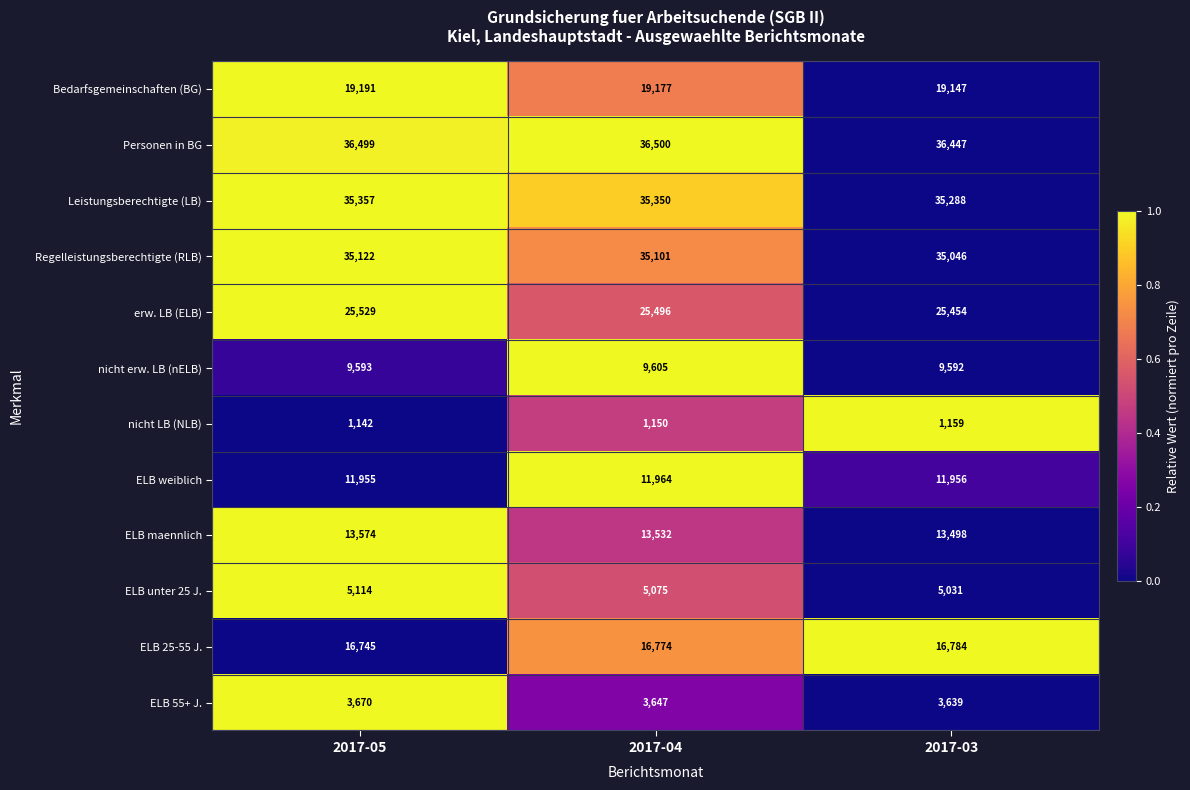

List the series in order of their peak value, highest first.

Personen in BG, Leistungsberechtigte (LB), Regelleistungsberechtigte (RLB), erw. LB (ELB), Bedarfsgemeinschaften (BG), ELB 25-55 J., ELB maennlich, ELB weiblich, nicht erw. LB (nELB), ELB unter 25 J., ELB 55+ J., nicht LB (NLB)